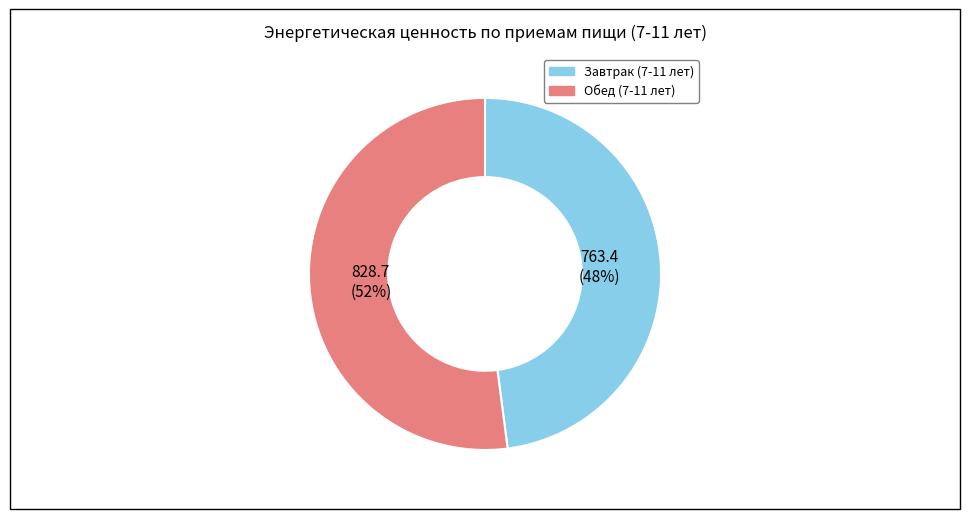

Which has a higher value, Обед (7-11 лет) or Завтрак (7-11 лет)?

Обед (7-11 лет)